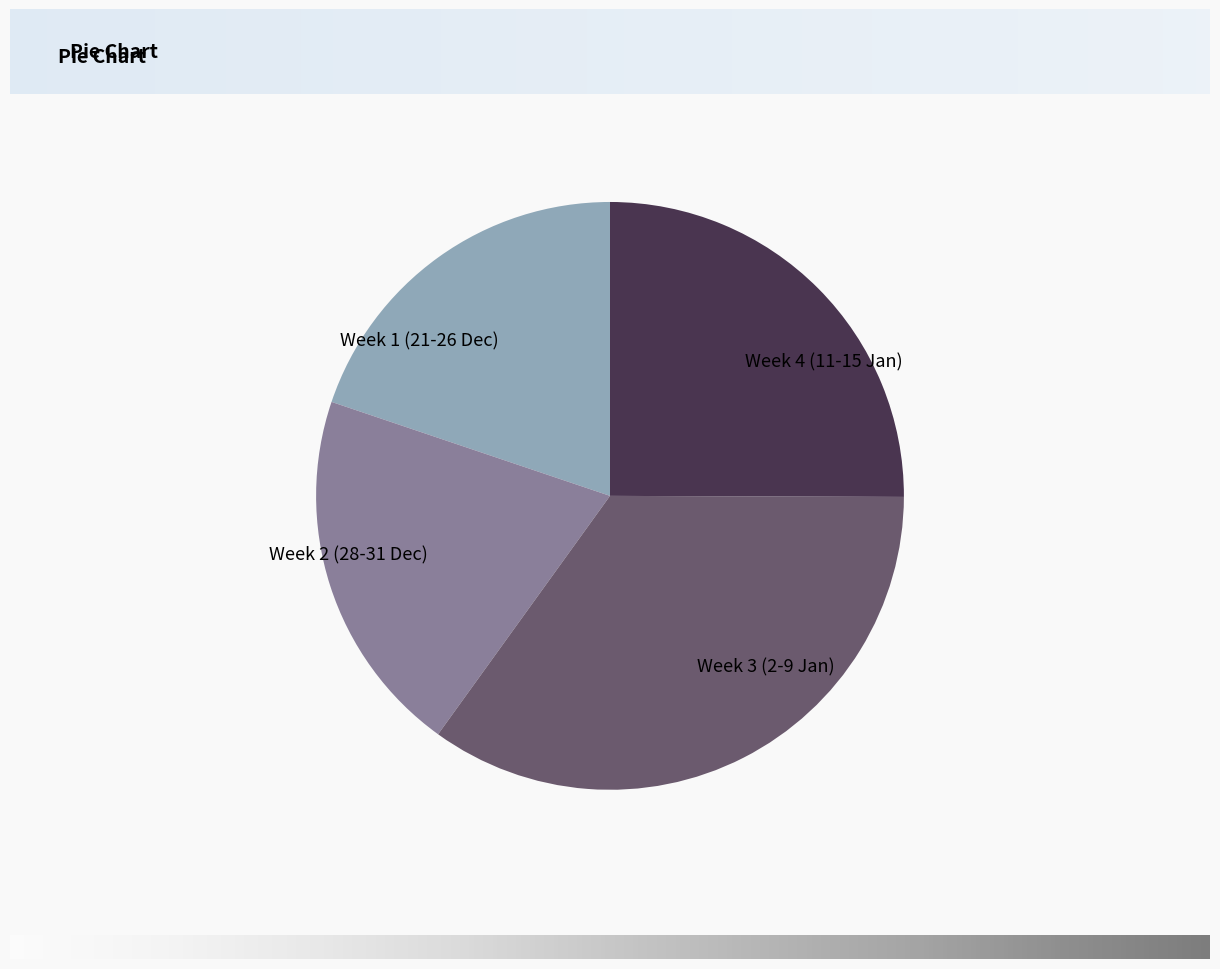

What is the largest slice in the pie chart?

Week 3 (2-9 Jan)